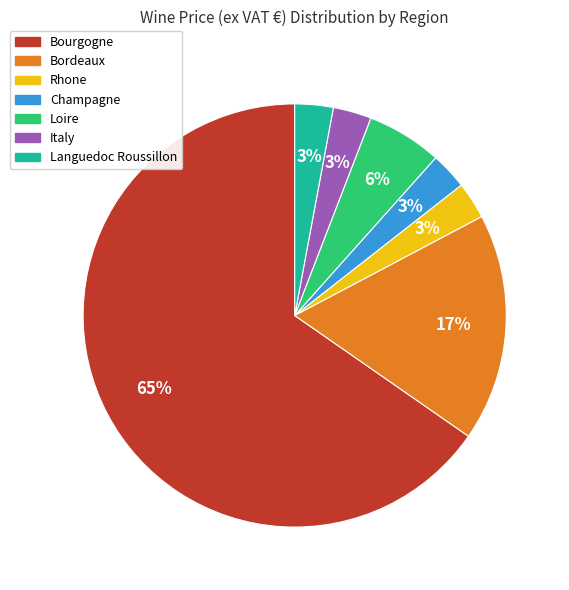

Which slice is the largest?

Bourgogne